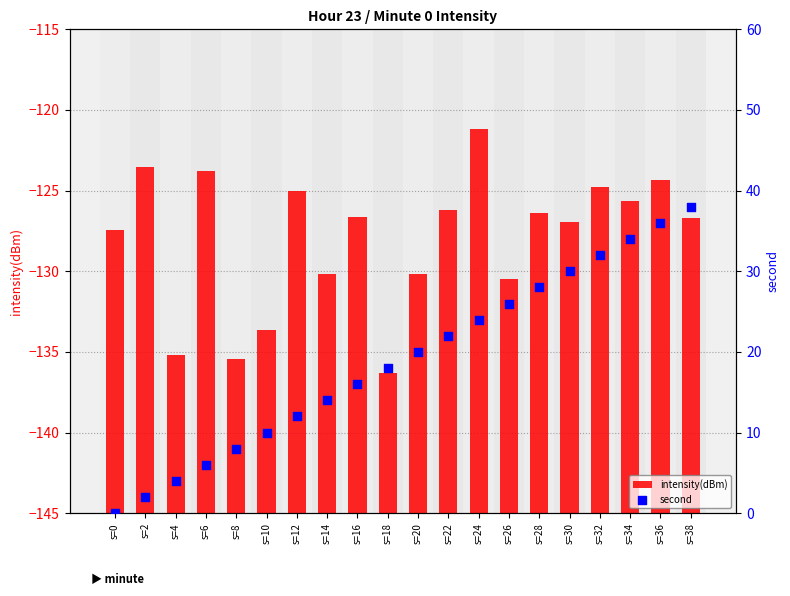

At which category is the sum across all series the highest?

s=36